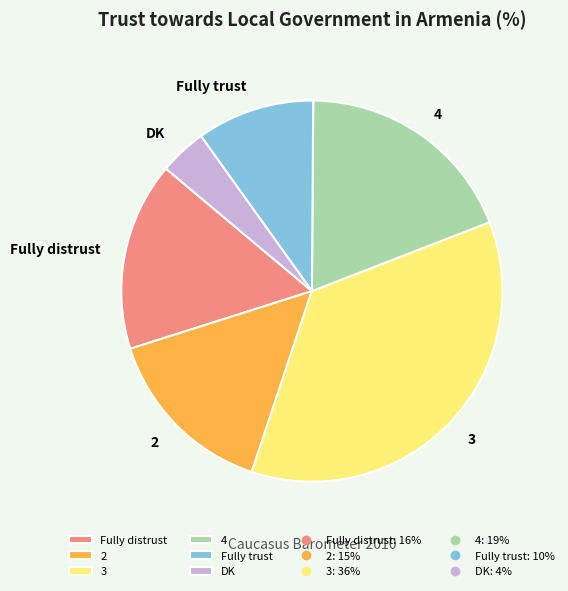

Rank the categories by value from highest to lowest.

3, 4, Fully distrust, 2, Fully trust, DK